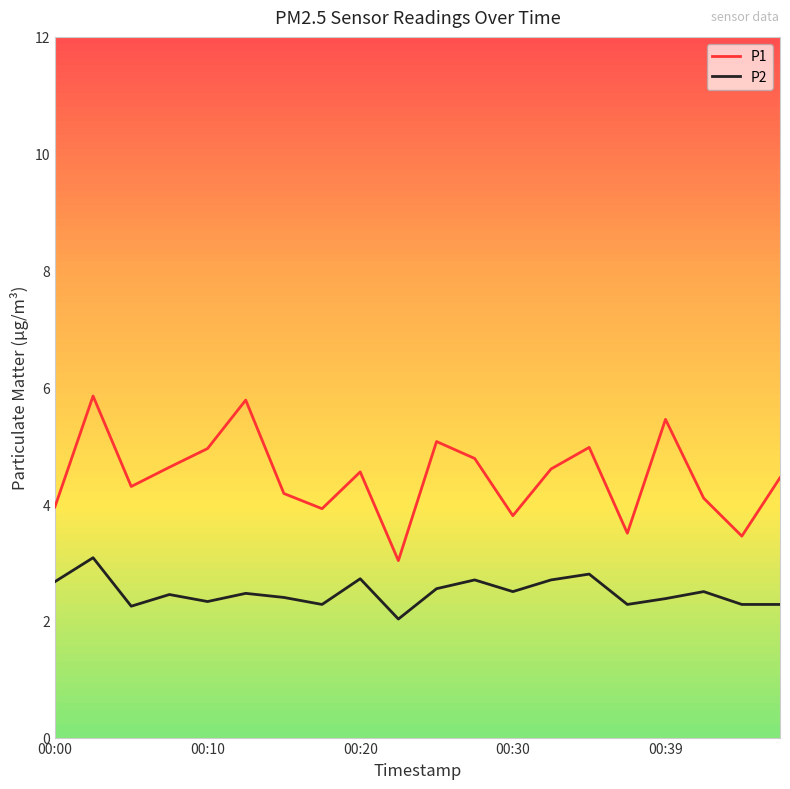

Which series has the largest total across all categories?

P1